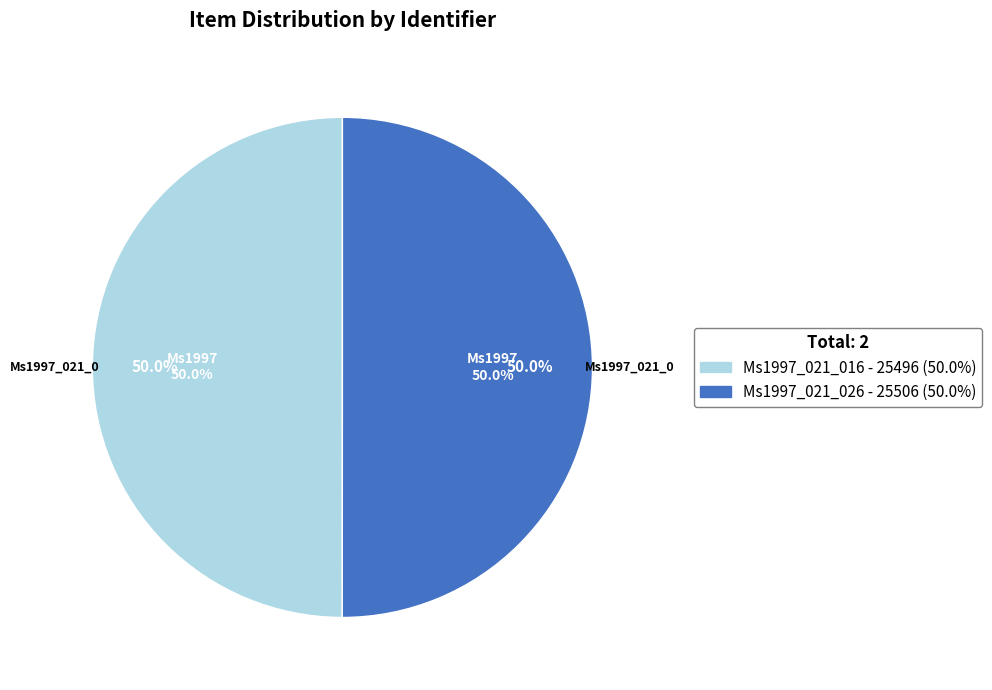

What is the largest slice in the pie chart?

Ms1997_021_026